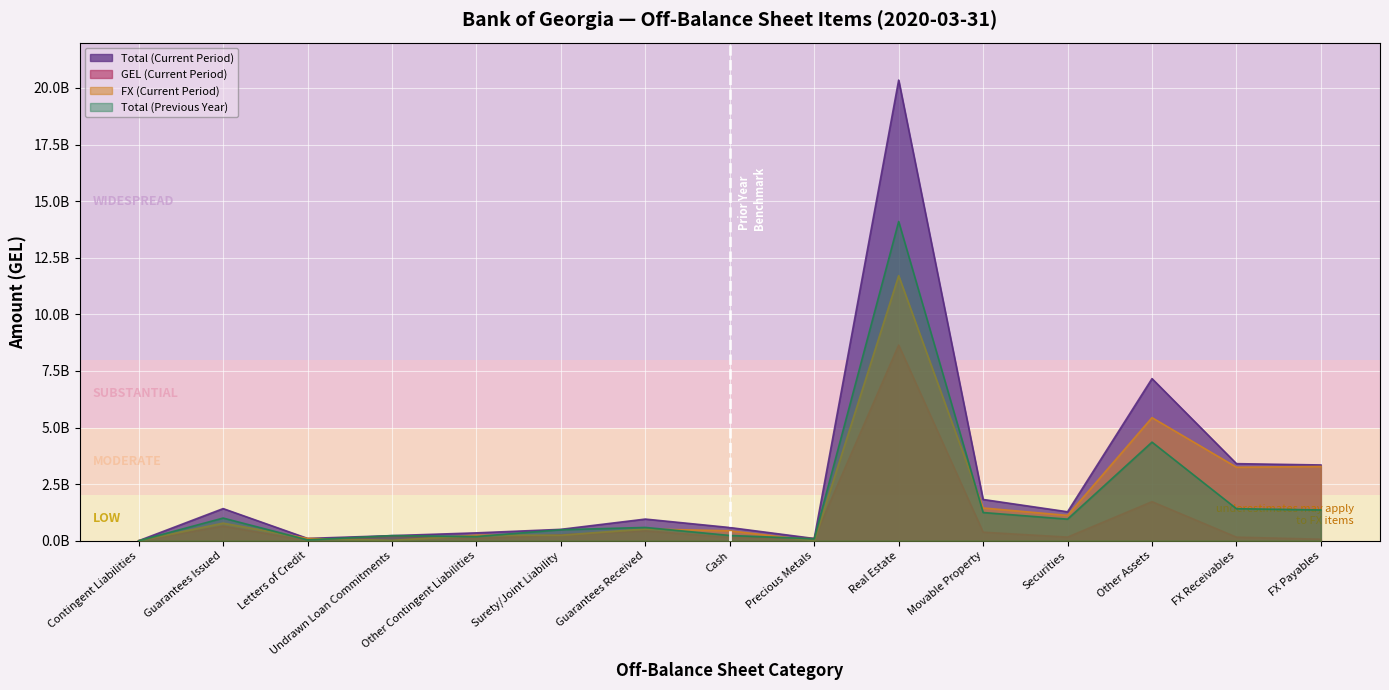

What is the total value across all series at Cash?

1396152527.8